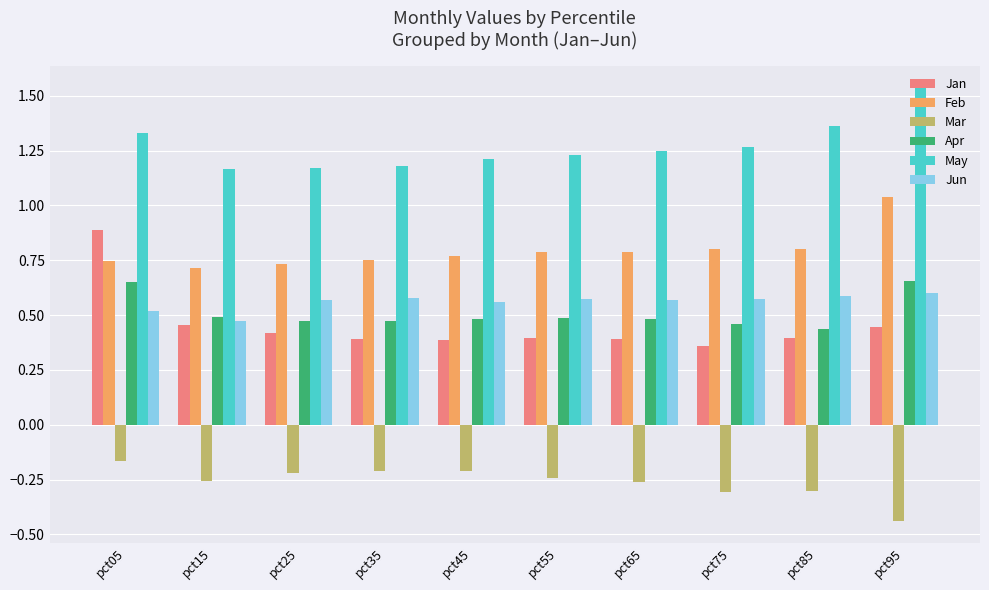

Is the value of May at pct15 greater than the value of Apr at pct85?

Yes